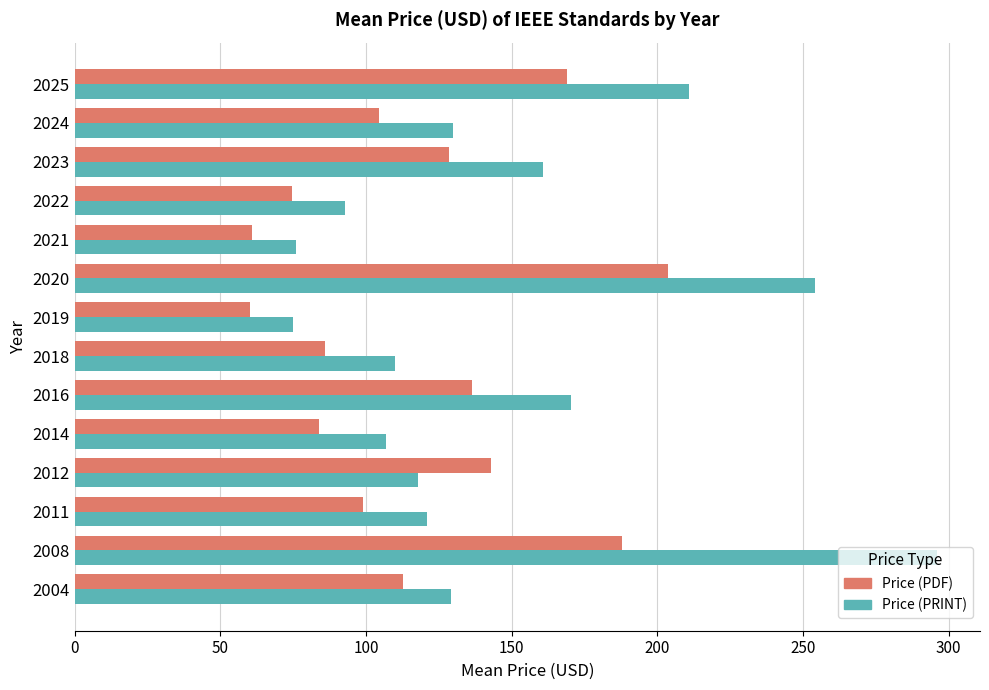

List the series in order of their peak value, highest first.

Price (PRINT), Price (PDF)